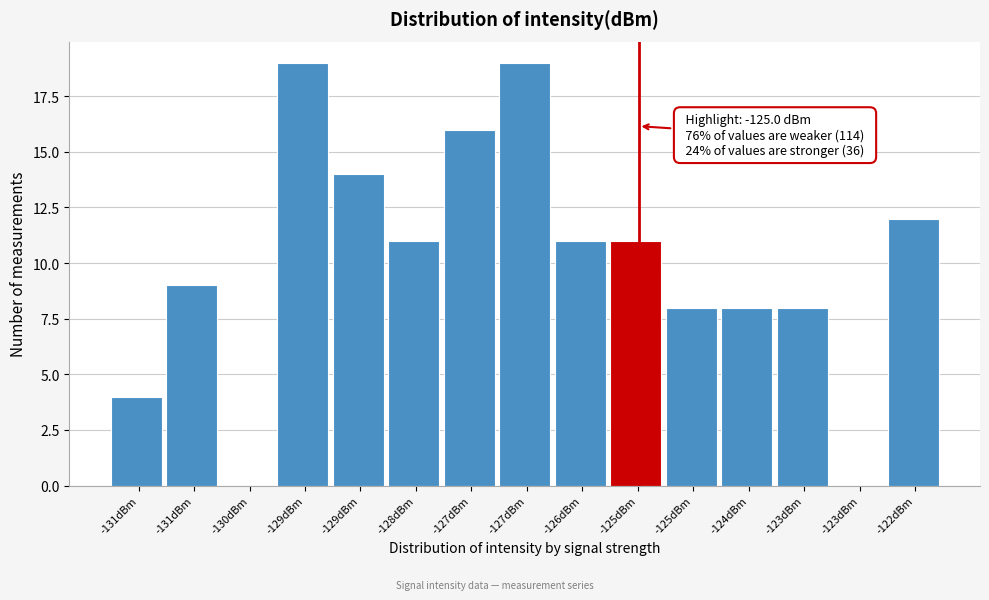

Count the number of data series in this chart.

1